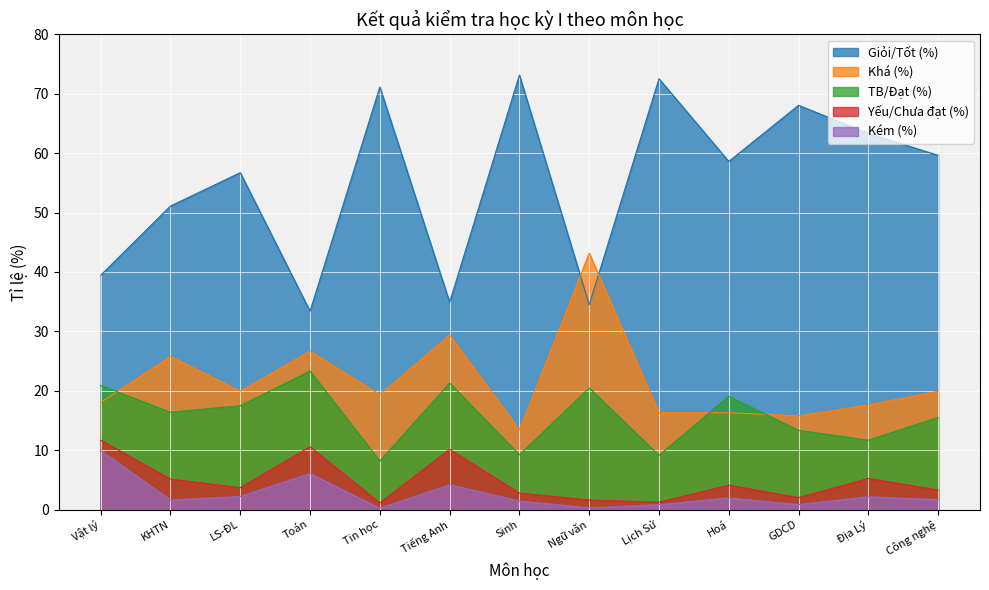

What is the difference between the maximum and minimum values in the Khá (%) series?

29.7